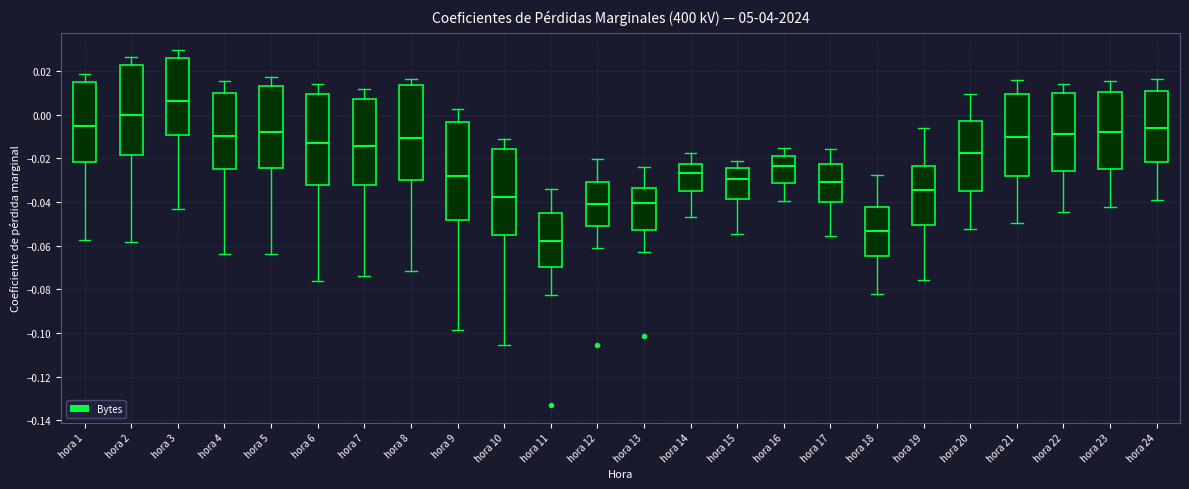

Reading left to right, transcribe this box plot: for each box, give where its median line is, the range the box spans, and where its two whiskers end, as read against the y-axis. The values are not printed on the chart, so give them approximately, as read against the axis.

hora 1: median -0.006, box -0.022 to 0.016, whiskers -0.058 to 0.018
hora 2: median 0.000, box -0.018 to 0.022, whiskers -0.058 to 0.026
hora 3: median 0.006, box -0.010 to 0.026, whiskers -0.042 to 0.030
hora 4: median -0.010, box -0.024 to 0.010, whiskers -0.064 to 0.016
hora 5: median -0.008, box -0.024 to 0.014, whiskers -0.064 to 0.018
hora 6: median -0.012, box -0.032 to 0.010, whiskers -0.076 to 0.014
hora 7: median -0.014, box -0.032 to 0.008, whiskers -0.074 to 0.012
hora 8: median -0.010, box -0.030 to 0.014, whiskers -0.072 to 0.016
hora 9: median -0.028, box -0.048 to -0.004, whiskers -0.098 to 0.002
hora 10: median -0.038, box -0.056 to -0.016, whiskers -0.106 to -0.010
hora 11: median -0.058, box -0.070 to -0.044, whiskers -0.082 to -0.034
hora 12: median -0.040, box -0.050 to -0.030, whiskers -0.062 to -0.020
hora 13: median -0.040, box -0.052 to -0.034, whiskers -0.062 to -0.024
hora 14: median -0.026, box -0.036 to -0.022, whiskers -0.046 to -0.018
hora 15: median -0.030, box -0.038 to -0.024, whiskers -0.054 to -0.022
hora 16: median -0.024, box -0.032 to -0.020, whiskers -0.040 to -0.016
hora 17: median -0.030, box -0.040 to -0.022, whiskers -0.056 to -0.016
hora 18: median -0.054, box -0.064 to -0.042, whiskers -0.082 to -0.028
hora 19: median -0.034, box -0.050 to -0.024, whiskers -0.076 to -0.006
hora 20: median -0.018, box -0.034 to -0.002, whiskers -0.052 to 0.010
hora 21: median -0.010, box -0.028 to 0.010, whiskers -0.050 to 0.016
hora 22: median -0.008, box -0.026 to 0.010, whiskers -0.044 to 0.014
hora 23: median -0.008, box -0.024 to 0.010, whiskers -0.042 to 0.016
hora 24: median -0.006, box -0.022 to 0.010, whiskers -0.040 to 0.016